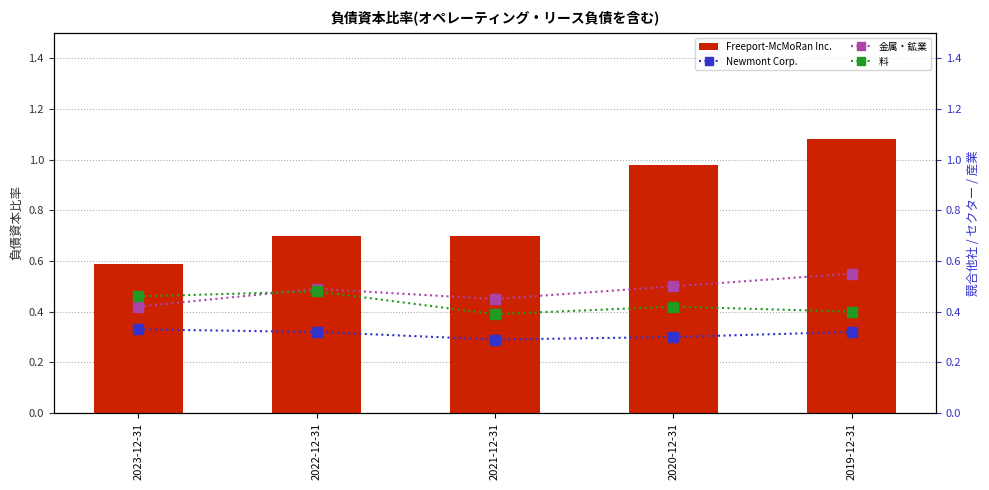

At which category is the sum across all series the highest?

2019-12-31